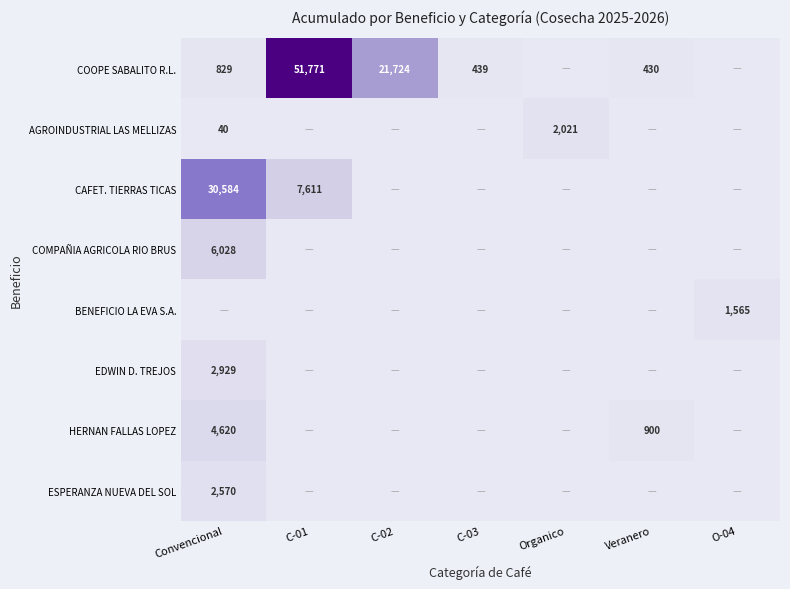

Which series has the largest total across all categories?

COOPE SABALITO R.L.